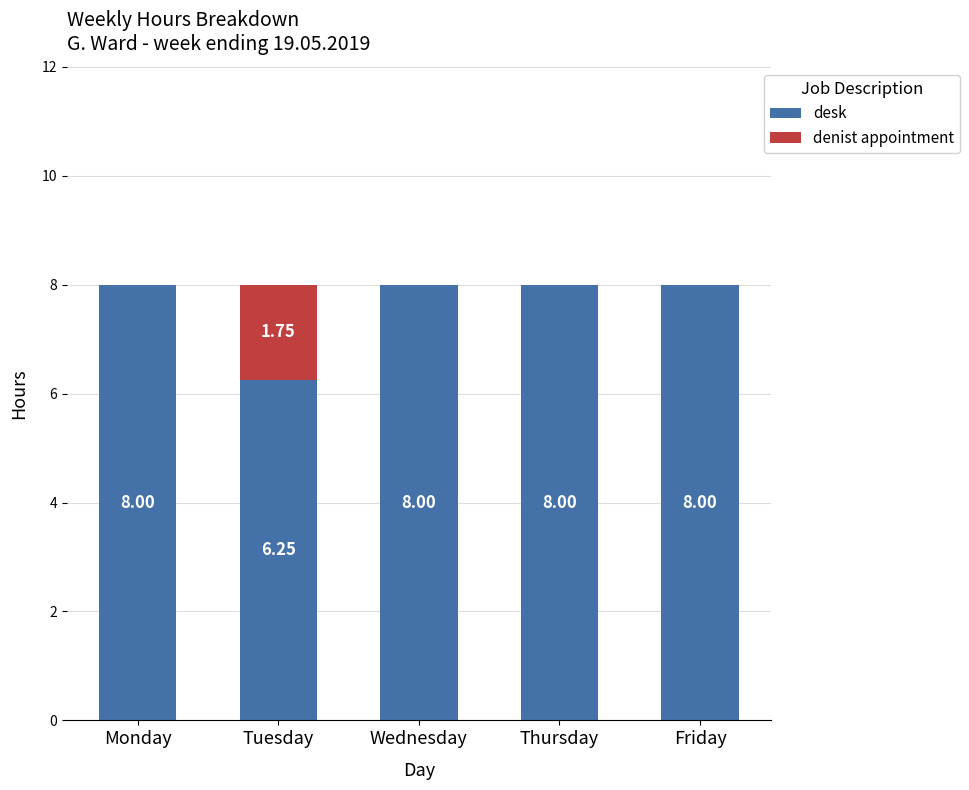

Are the bars grouped side by side (vs. stacked)?

No